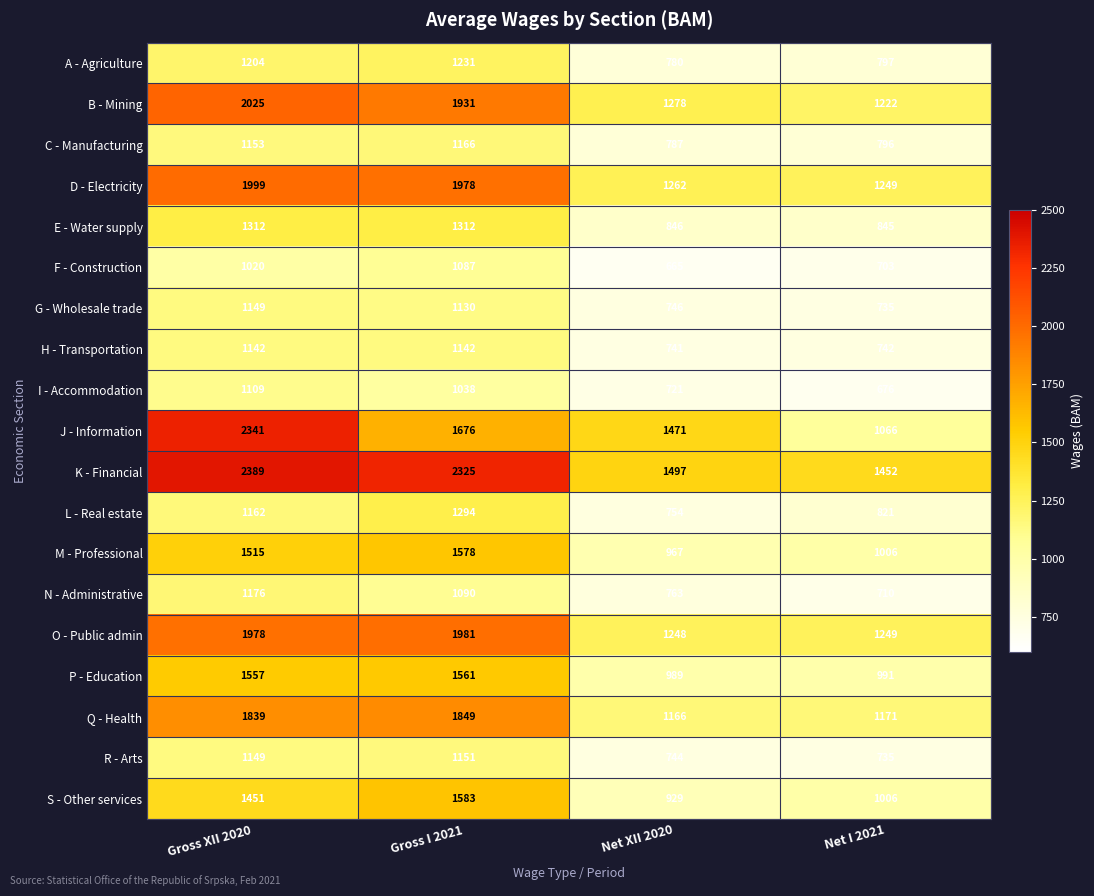

Count the number of categories in the chart.

4